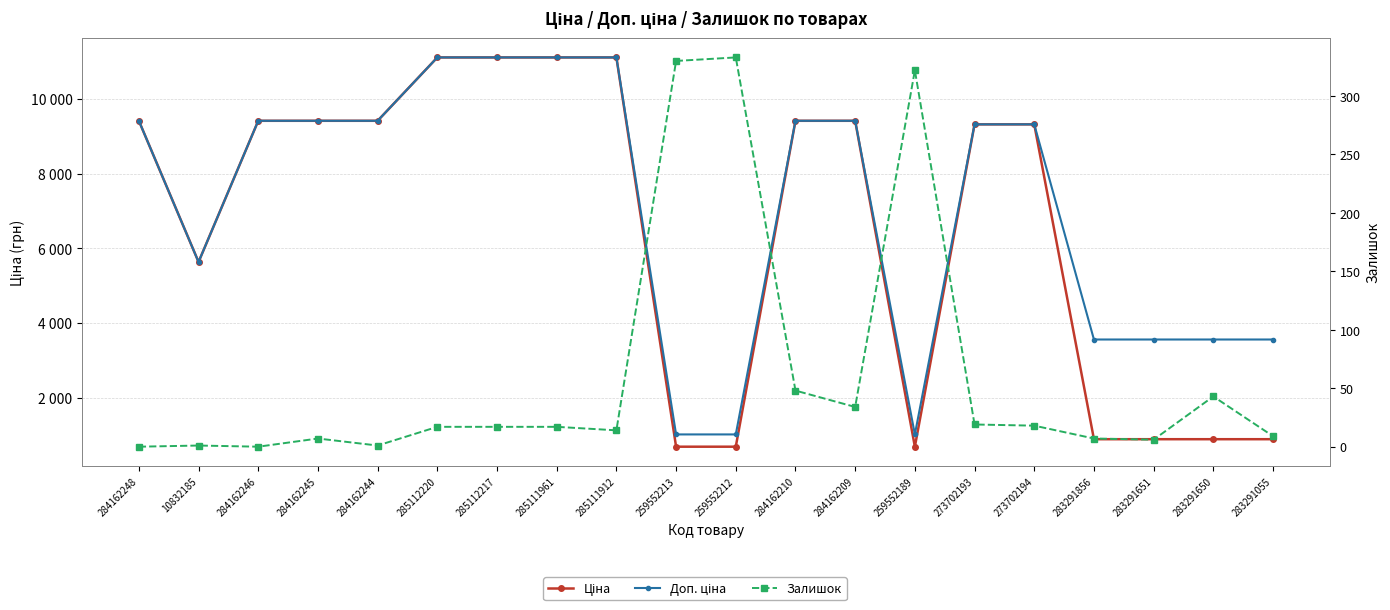

At which category does Ціна reach its first local valley?

10832185